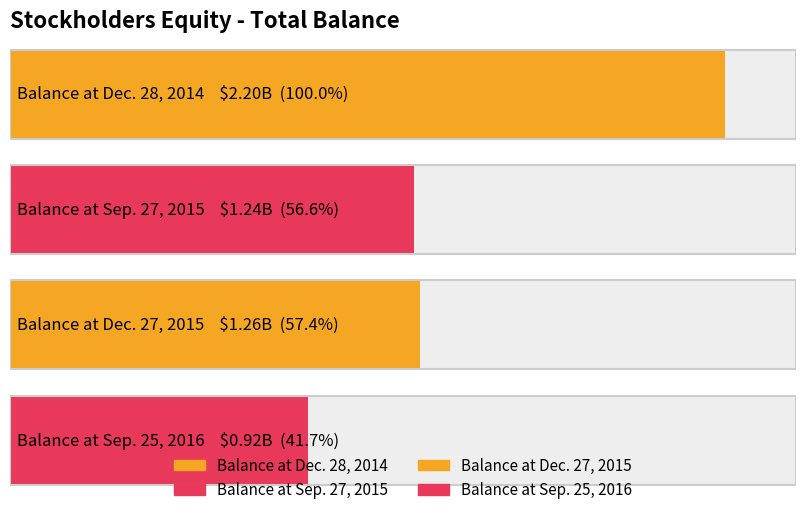

Which has a higher value, Balance at Sep. 25, 2016 or Balance at Dec. 28, 2014?

Balance at Dec. 28, 2014